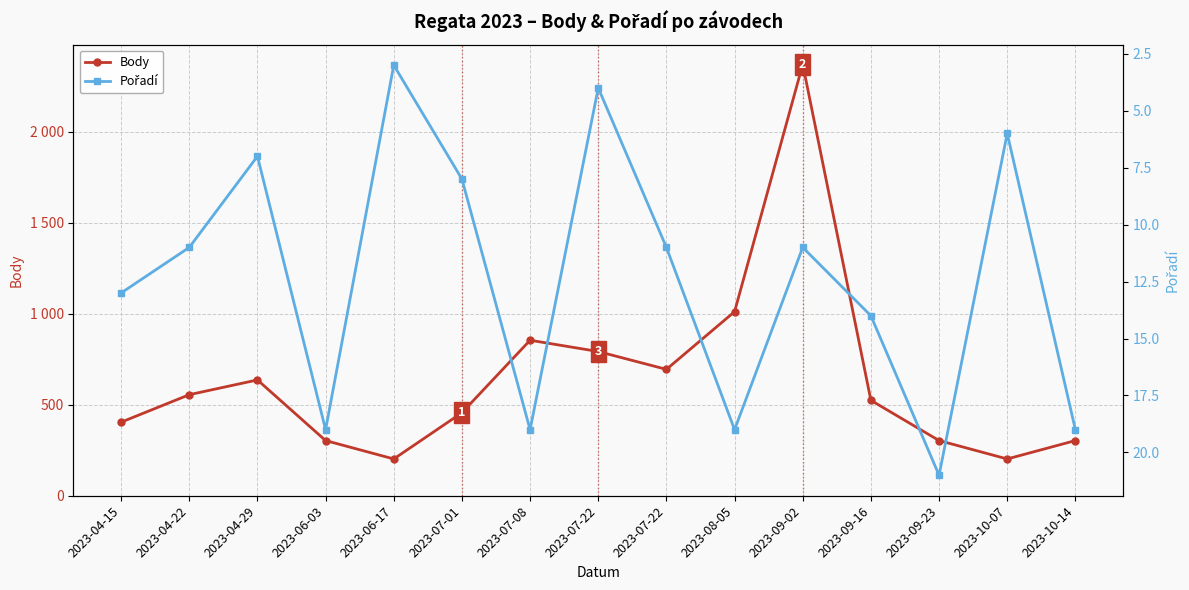

True or false: Body and Pořadí intersect in this chart.

False